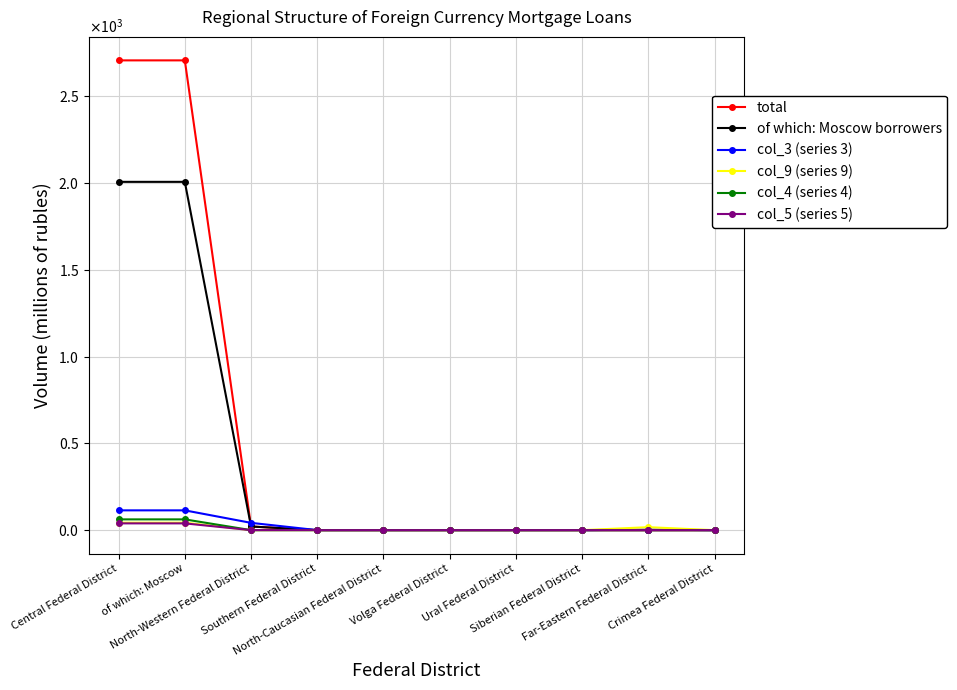

Reading right to left, transcribe all the data shown in this chart.

total: Crimea Federal District=0	Far-Eastern Federal District=0	Siberian Federal District=0	Ural Federal District=0	Volga Federal District=0	North-Caucasian Federal District=0	Southern Federal District=0	North-Western Federal District=21	of which: Moscow=2707	Central Federal District=2707
of which: Moscow borrowers: Crimea Federal District=0	Far-Eastern Federal District=0	Siberian Federal District=0	Ural Federal District=0	Volga Federal District=0	North-Caucasian Federal District=0	Southern Federal District=0	North-Western Federal District=21	of which: Moscow=2007	Central Federal District=2007
col_3 (series 3): Crimea Federal District=0	Far-Eastern Federal District=3	Siberian Federal District=0	Ural Federal District=0	Volga Federal District=0	North-Caucasian Federal District=0	Southern Federal District=0	North-Western Federal District=42	of which: Moscow=114	Central Federal District=114
col_9 (series 9): Crimea Federal District=0	Far-Eastern Federal District=17	Siberian Federal District=0	Ural Federal District=0	Volga Federal District=0	North-Caucasian Federal District=0	Southern Federal District=0	North-Western Federal District=0	of which: Moscow=43	Central Federal District=43
col_4 (series 4): Crimea Federal District=0	Far-Eastern Federal District=0	Siberian Federal District=0	Ural Federal District=0	Volga Federal District=0	North-Caucasian Federal District=0	Southern Federal District=0	North-Western Federal District=0	of which: Moscow=62	Central Federal District=62
col_5 (series 5): Crimea Federal District=0	Far-Eastern Federal District=0	Siberian Federal District=0	Ural Federal District=0	Volga Federal District=0	North-Caucasian Federal District=0	Southern Federal District=0	North-Western Federal District=0	of which: Moscow=39	Central Federal District=39